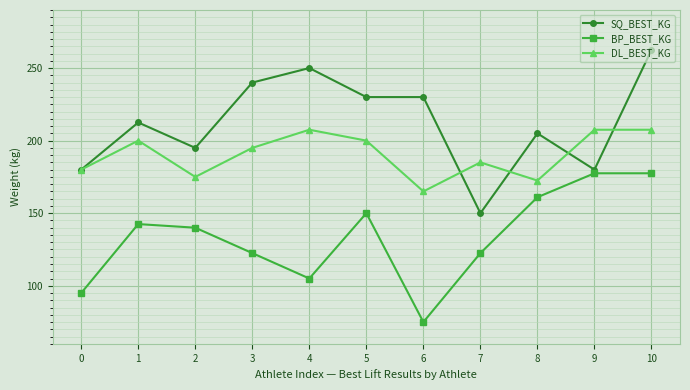

What is the approximate value of BP_BEST_KG at 8?

161.0